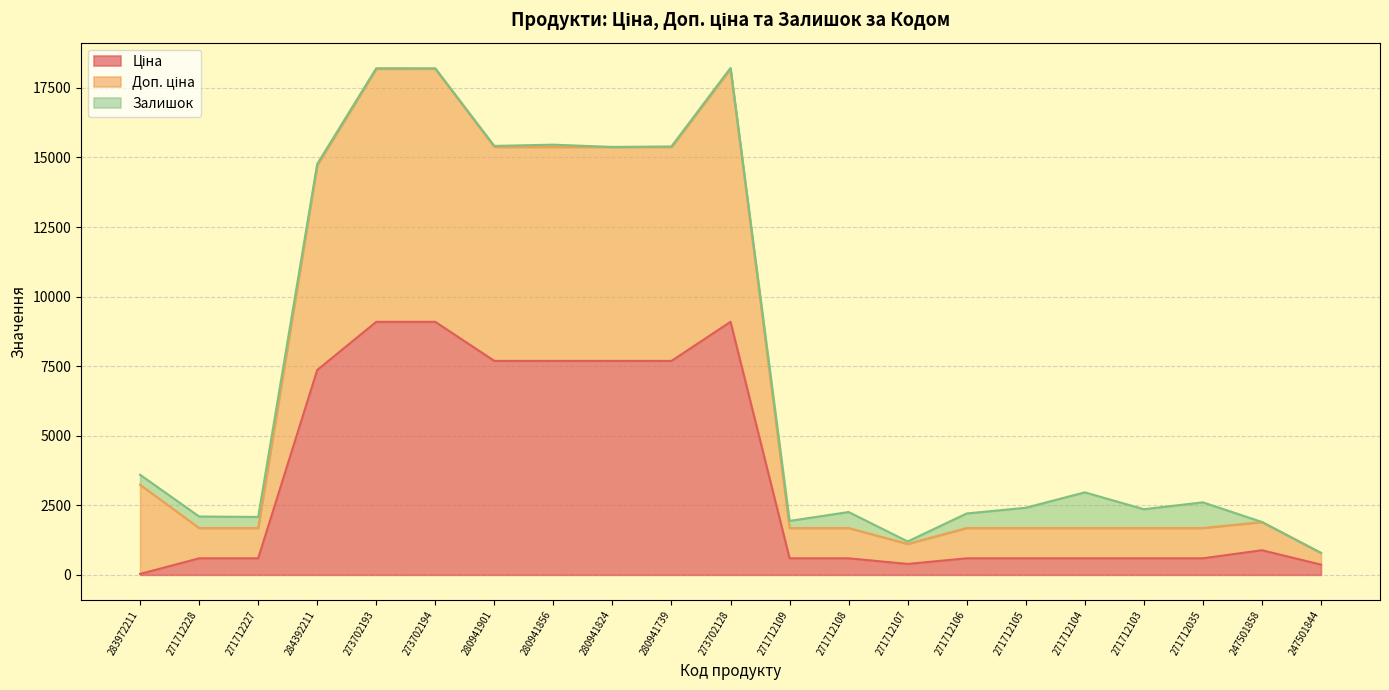

What is the total value across all series at 271712108?

2257.6